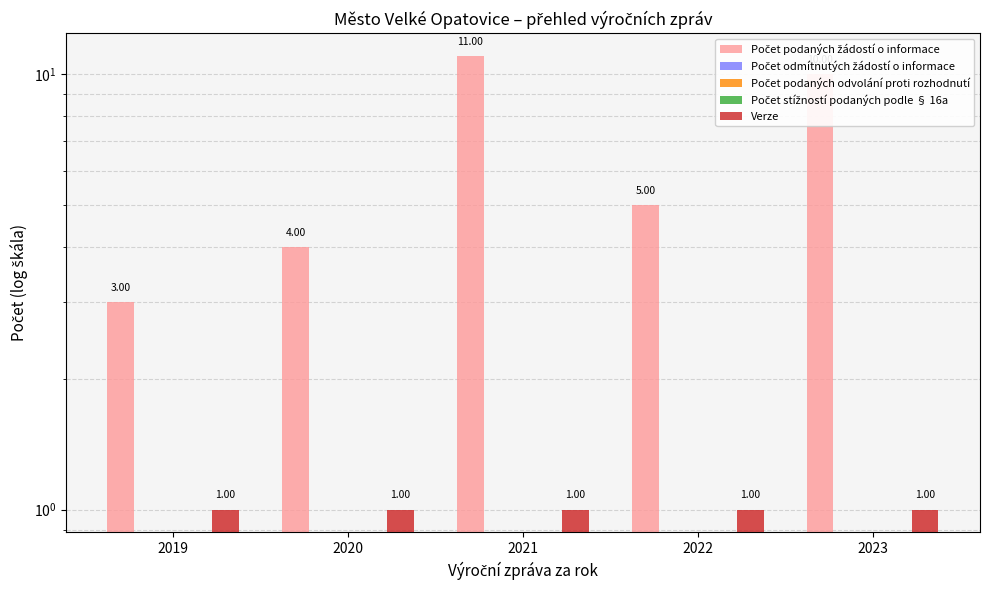

How many Počet podaných žádostí o informace values are between 4 and 10?

3